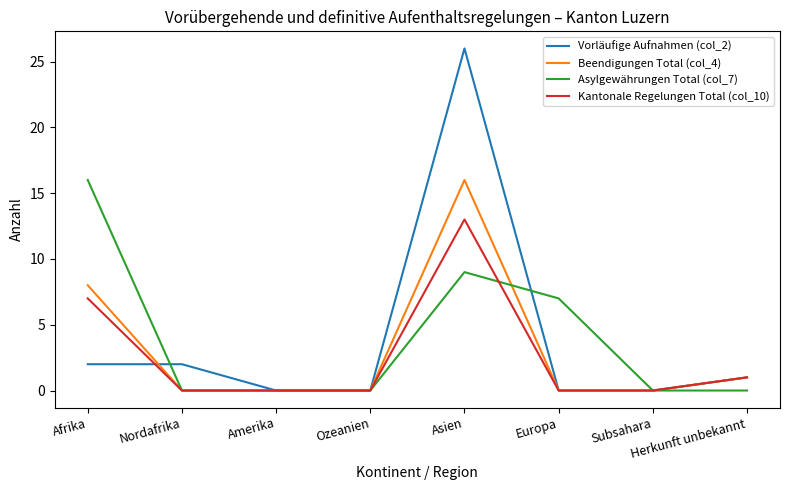

What position from the left is Amerika?

3